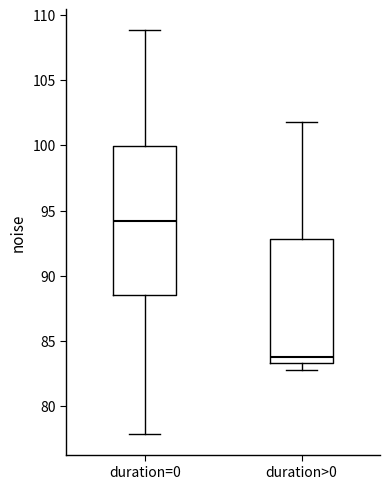

Which box is the tallest, from its lower edge to its upper edge?

duration=0